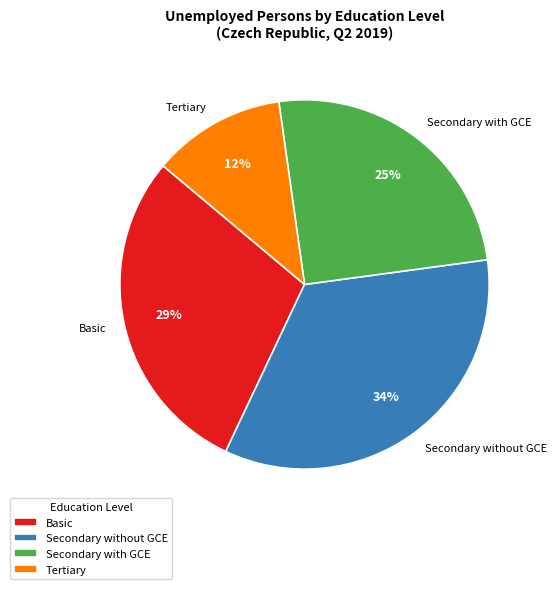

Approximately how many times larger is the value at Secondary without GCE compared to Basic?

1.2